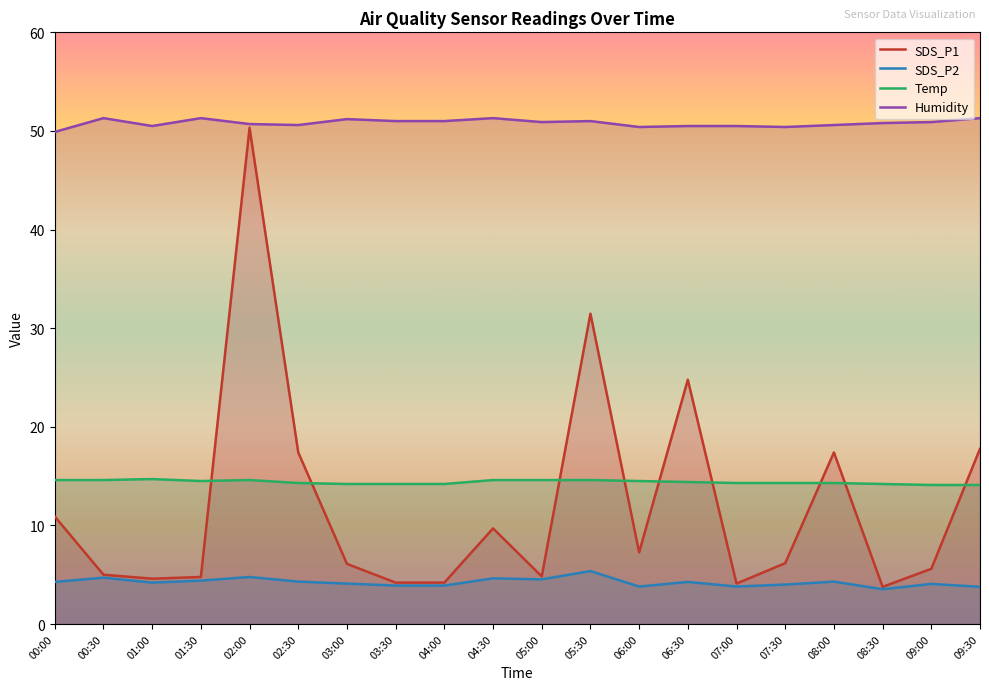

How many distinct data groups are displayed?

4